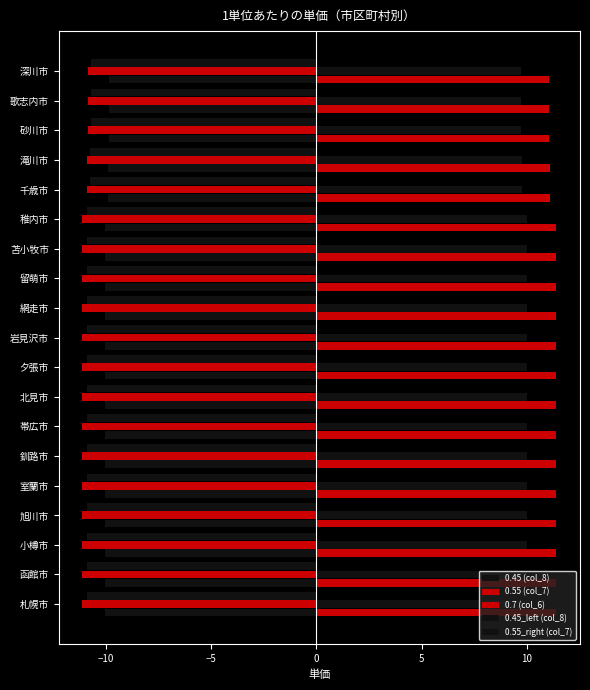

How many distinct data groups are displayed?

5